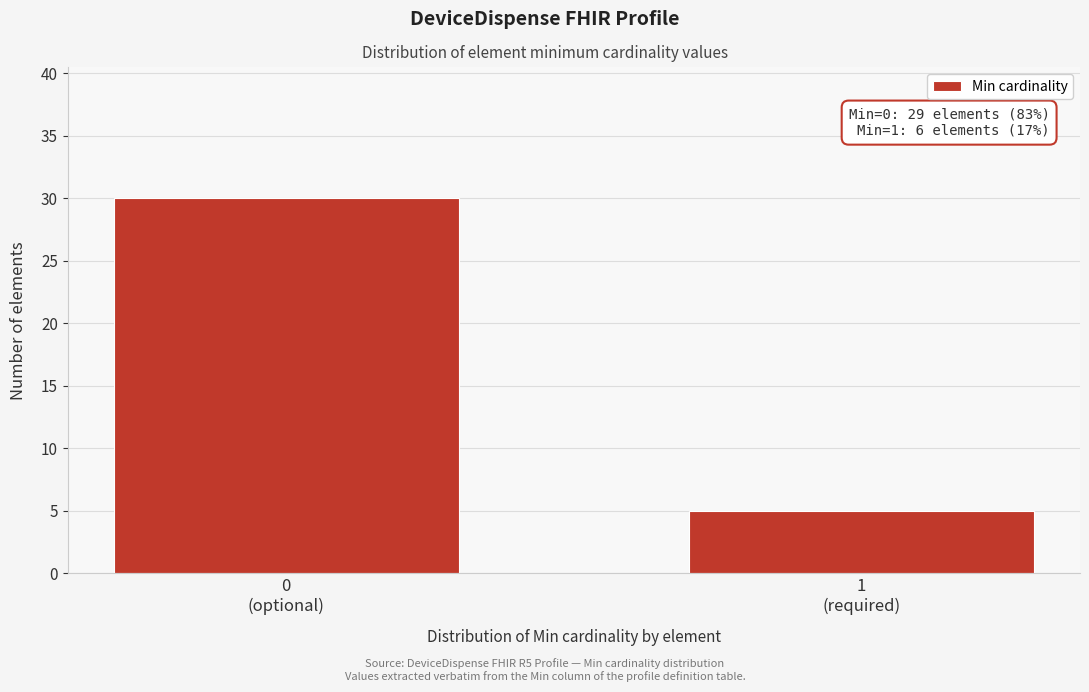

Reading left to right, extract all data points from this chart.

30	5